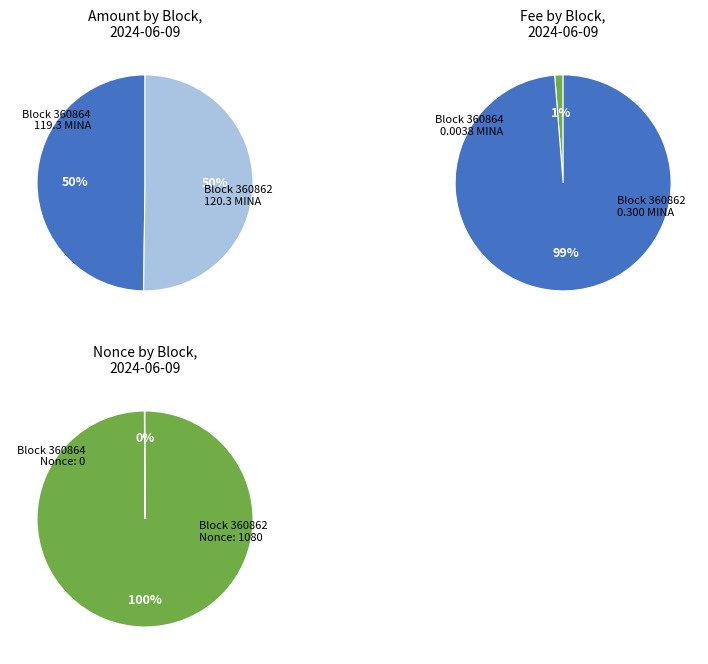

Combined, do 360862 and 360864 account for over 50%?

Yes